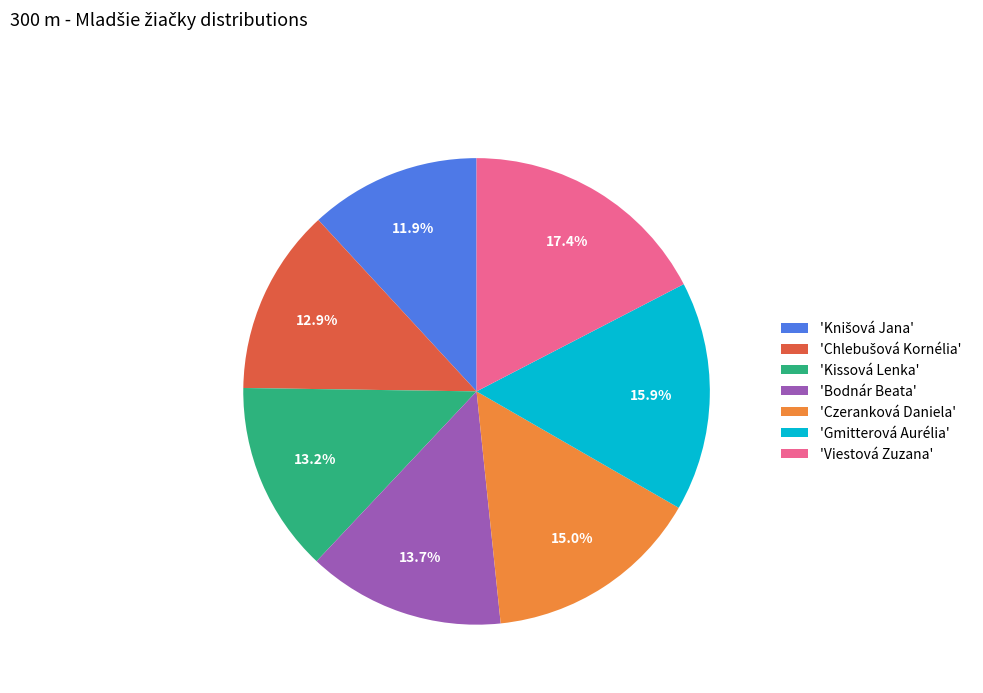

Does any single category account for the majority?

No